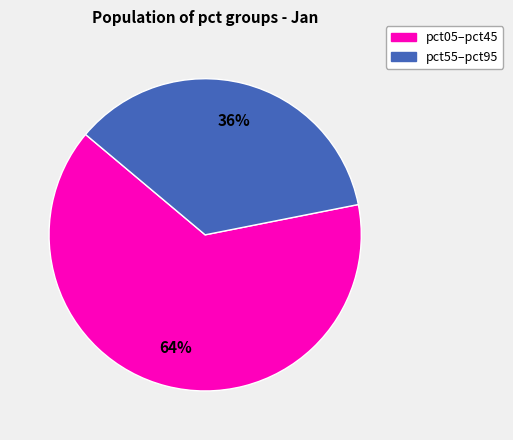

To the nearest percent, what is the average slice percentage?

50%